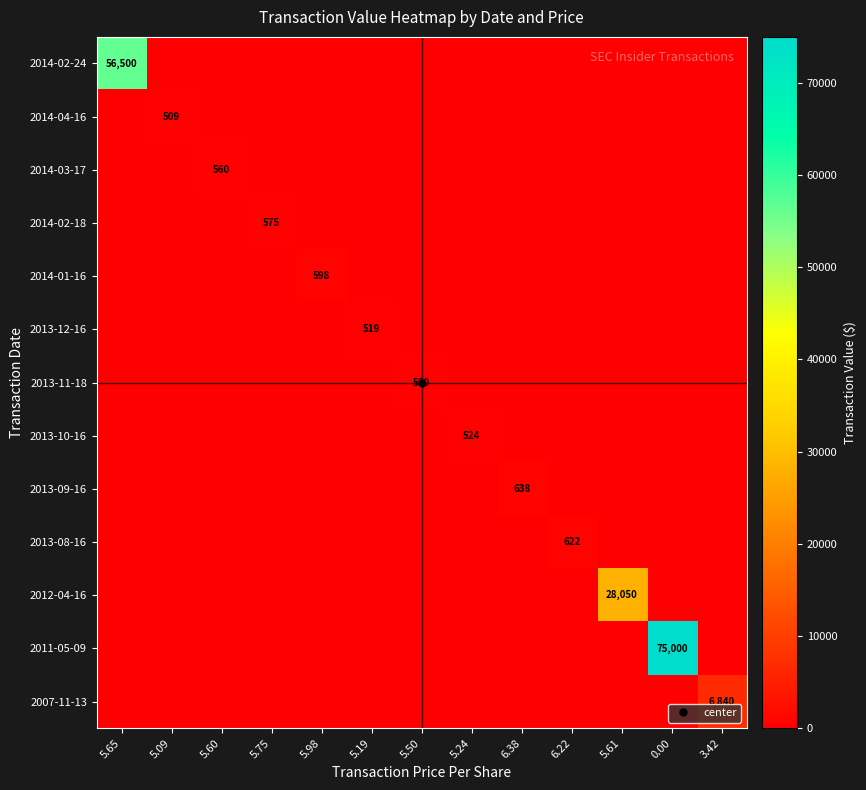

The value of 2013-08-16 at 5.19 is 339. True or false?

False